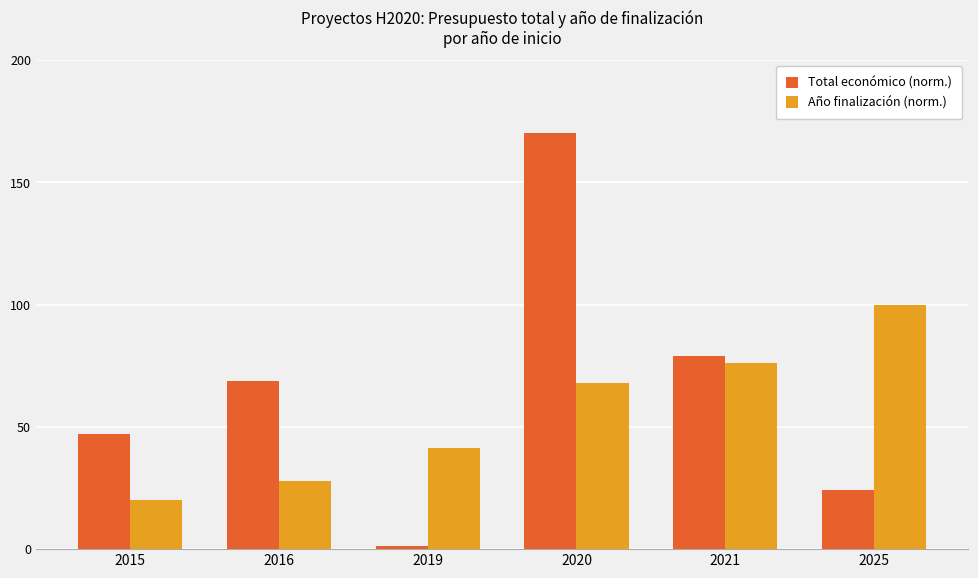

At 2020, list the series in order from largest to smallest.

Total económico (norm.), Año finalización (norm.)